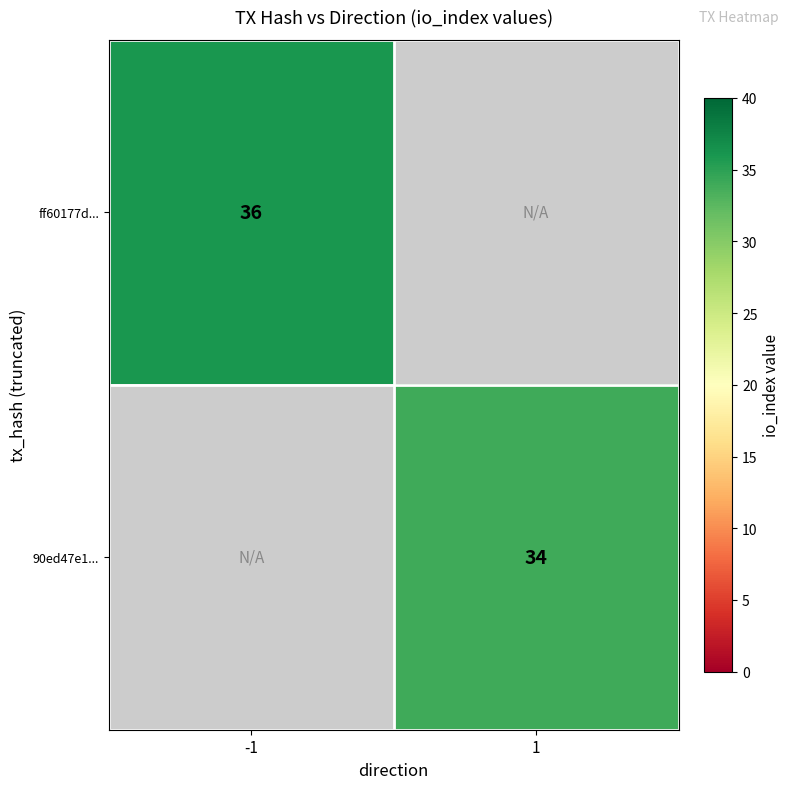

Is the value of ff60177d... at -1 greater than the value of 90ed47e1... at 1?

Yes